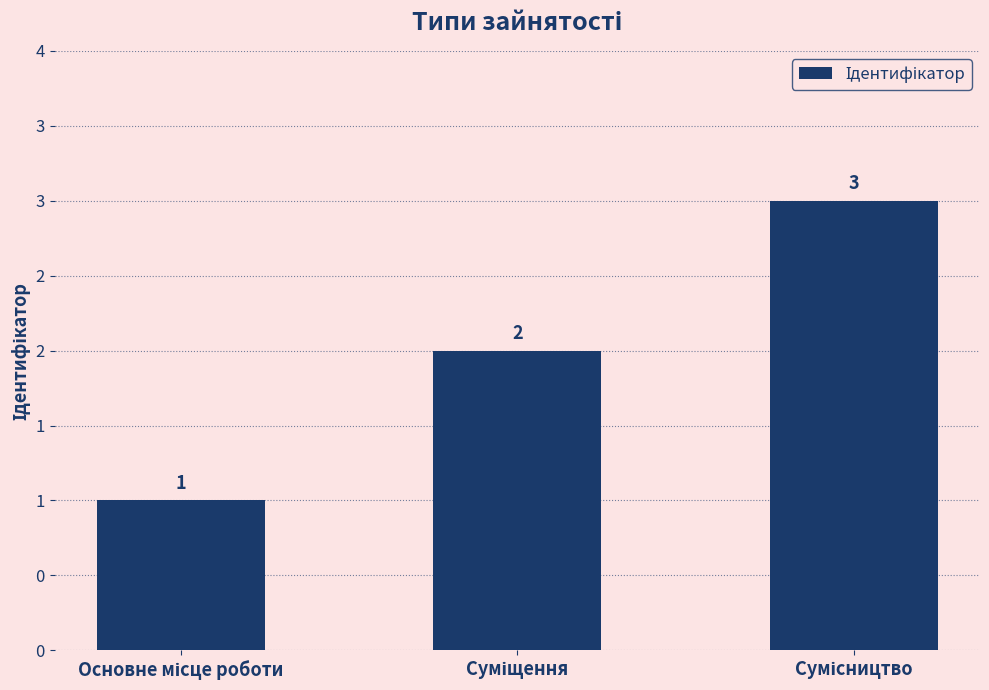

What position from the left is Основне місце роботи?

1